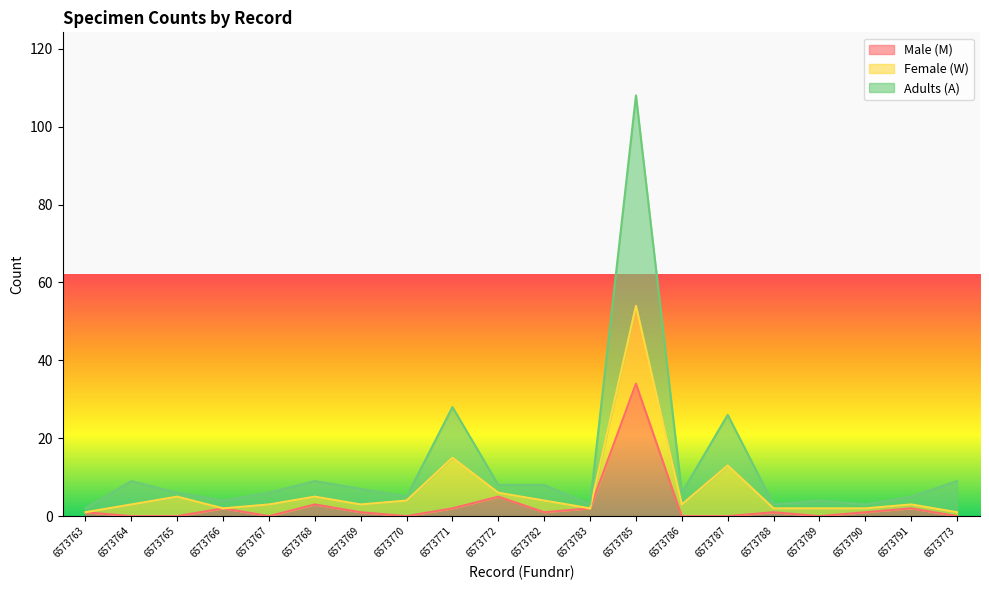

True or false: Adults (A) has more than 0 points higher than both neighbors.

True